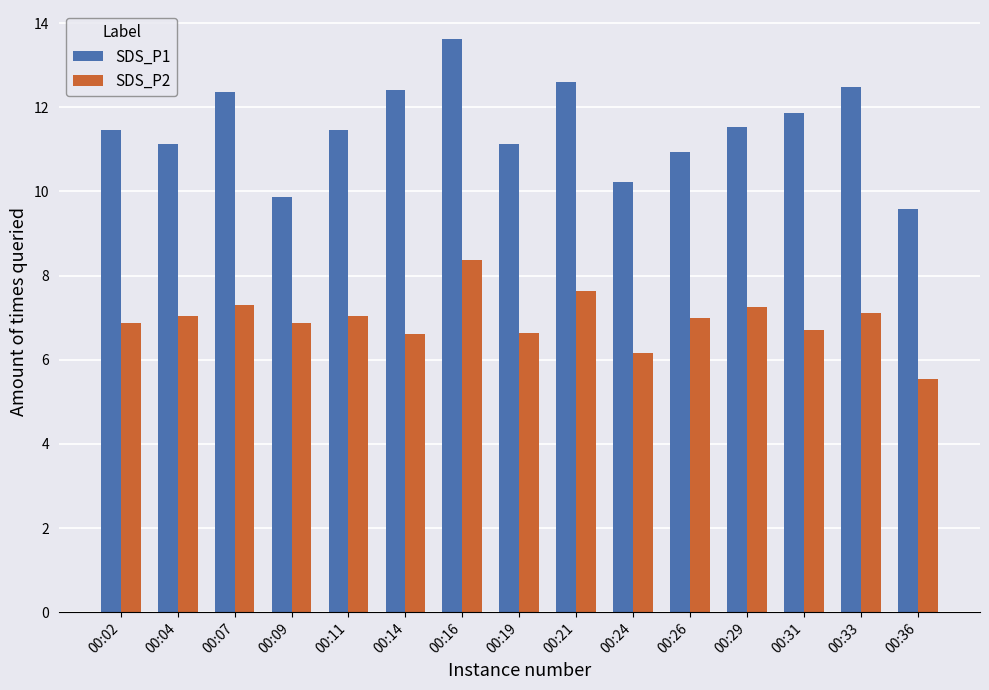

The SDS_P1 series shows 11.1 at 00:19. True or false?

True